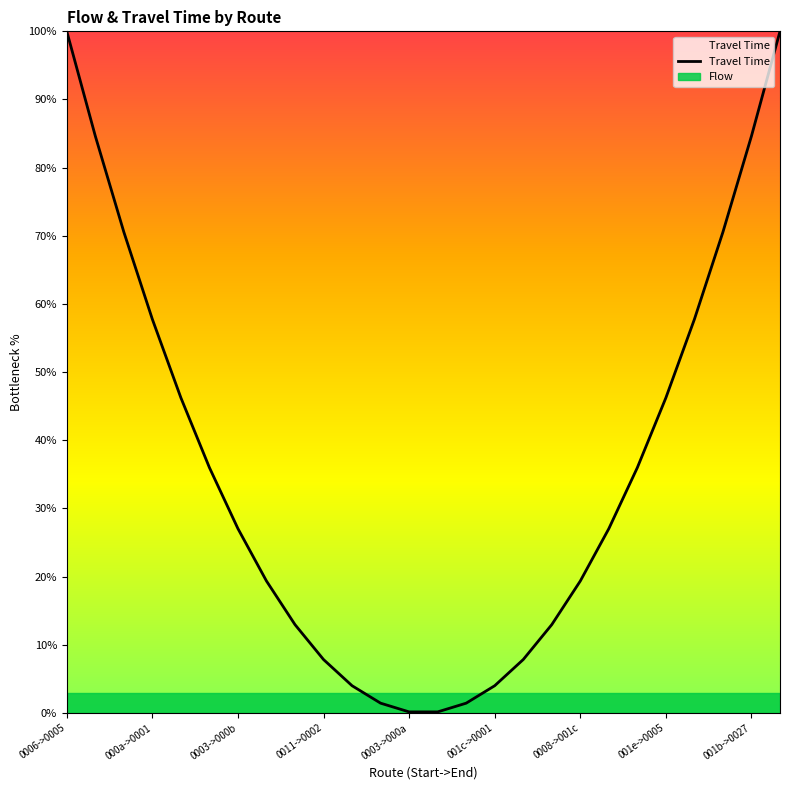

Which label corresponds to the largest value in the chart?

0006->0005